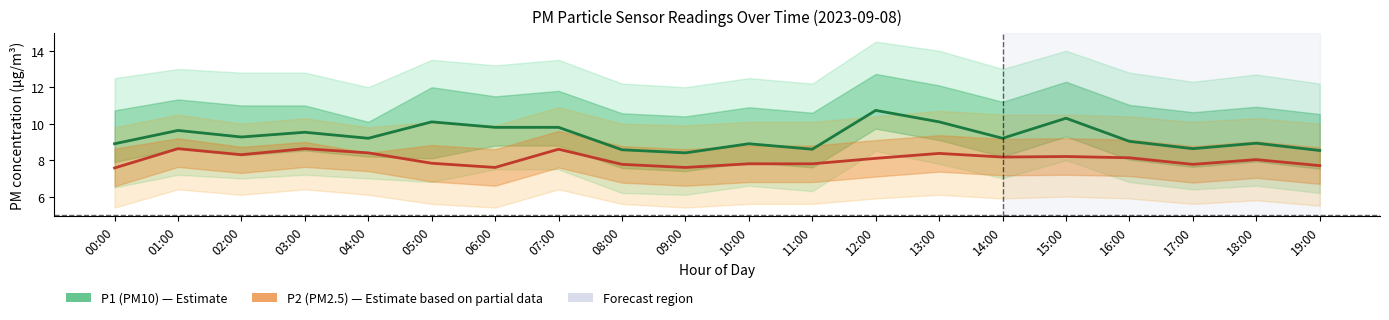

True or false: P1 (PM10) and P2 (PM2.5) intersect in this chart.

False